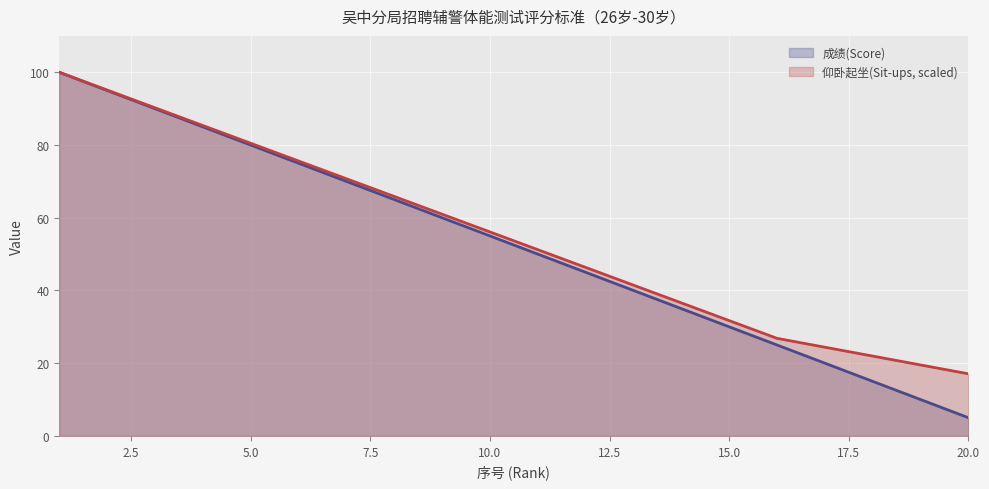

What is the difference between the second highest and minimum values in the 成绩(Score) series?

90.0